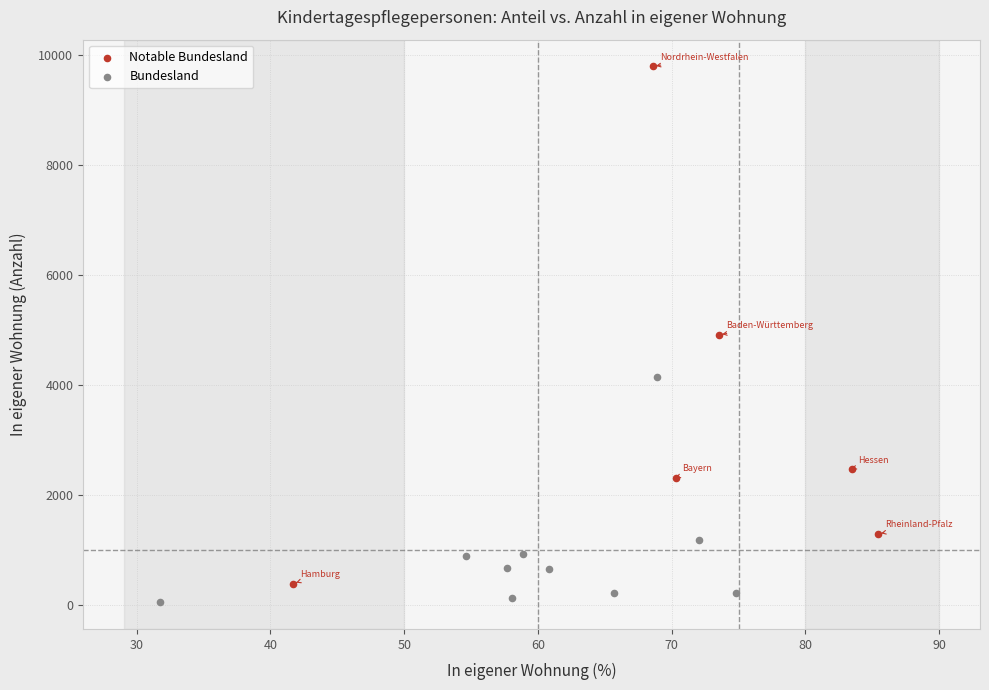

Which series has the widest spread of Y values?

Notable Bundesland